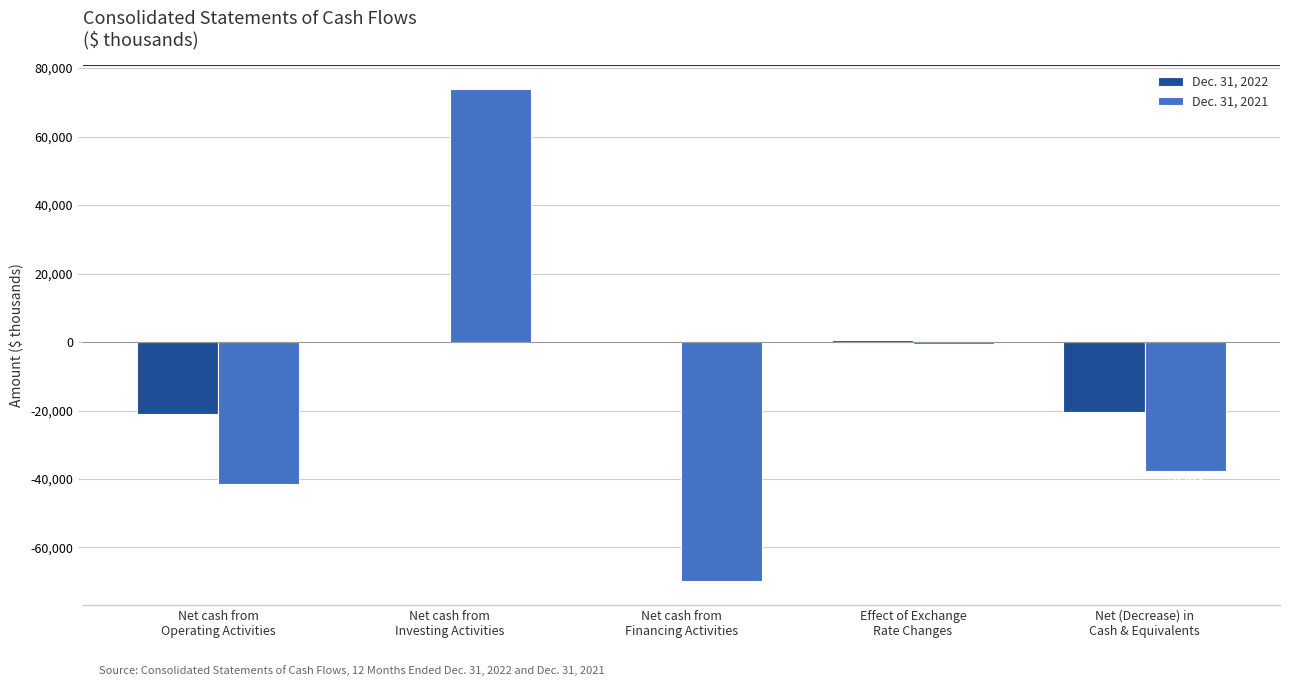

How many positive values does the Dec. 31, 2021 series have?

1